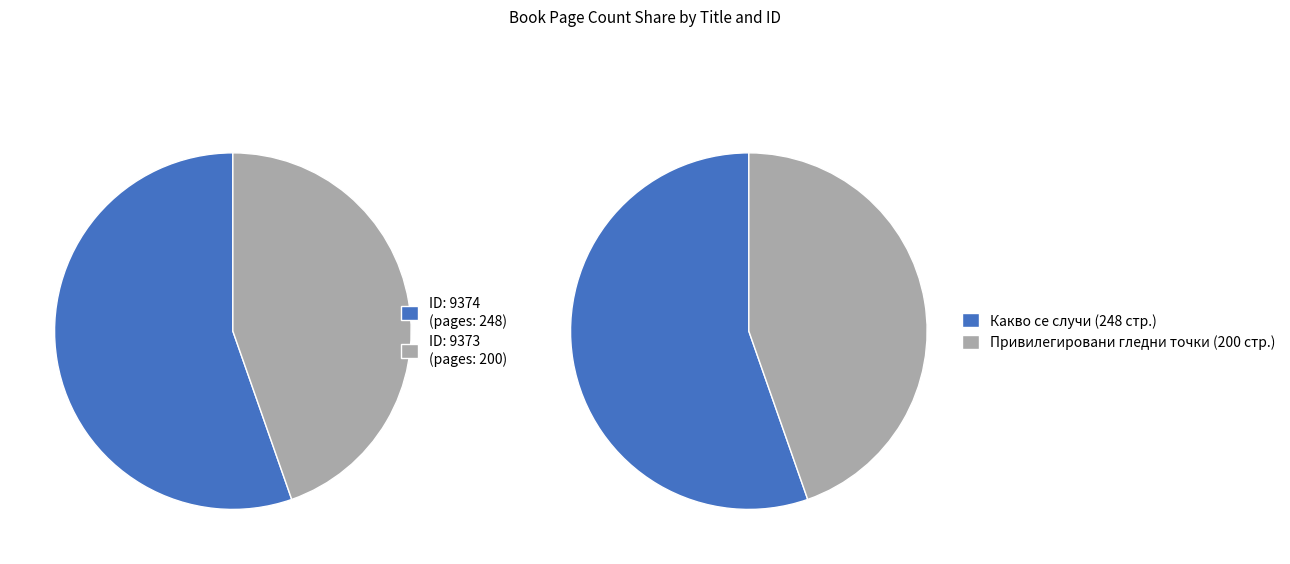

Combined, what portion of the pie is 9373 and 9374?

100.0%